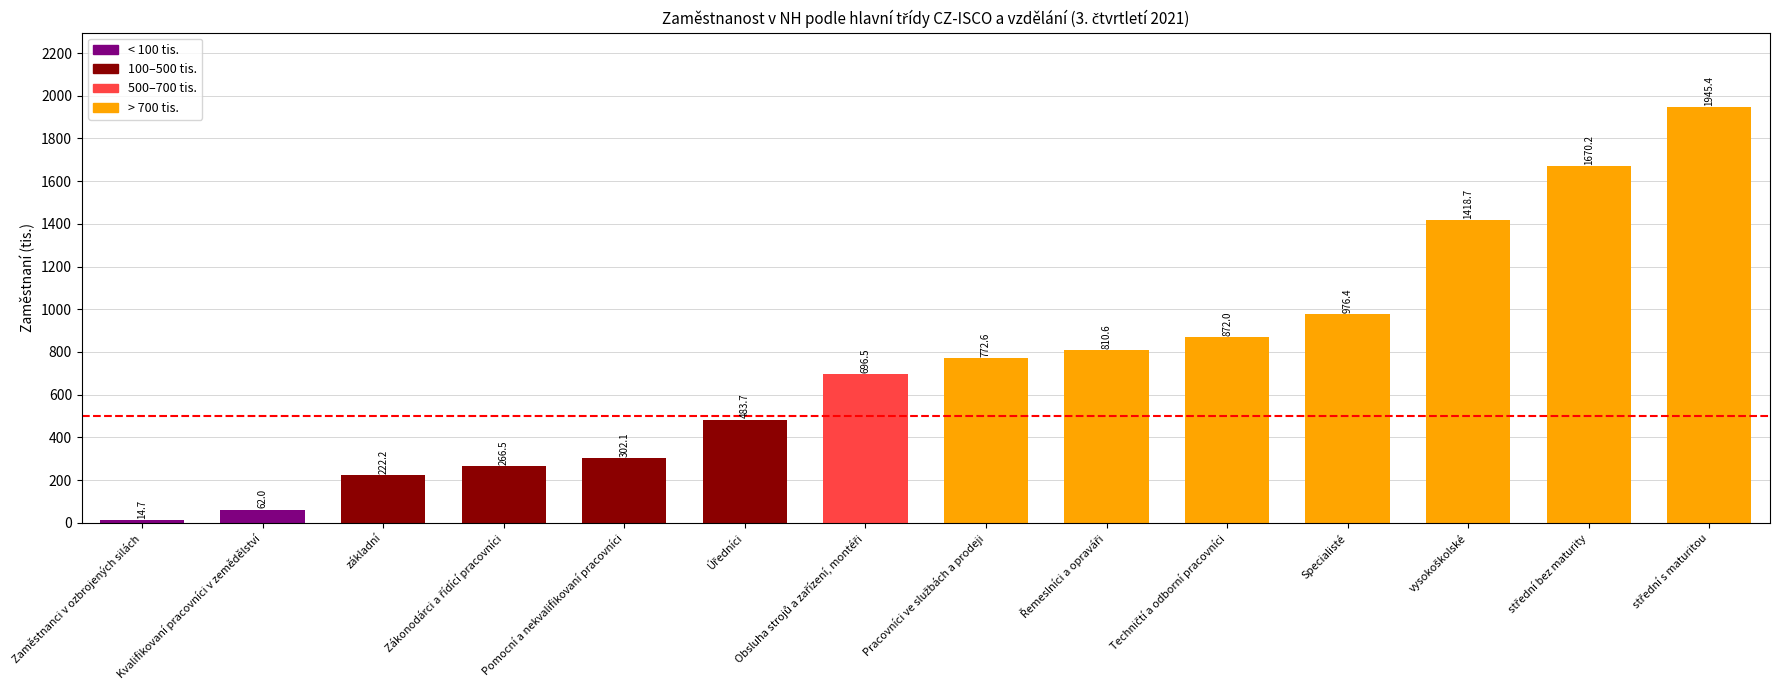

How many distinct data groups are displayed?

1